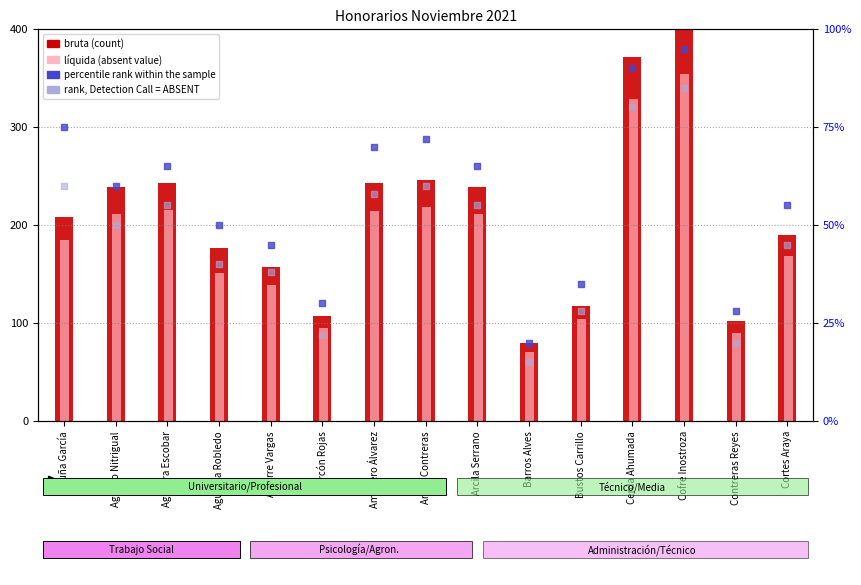

Is the value of líquida (absent value) at Acuña García greater than the value of rank, Detection Call = ABSENT at Cortes Araya?

Yes